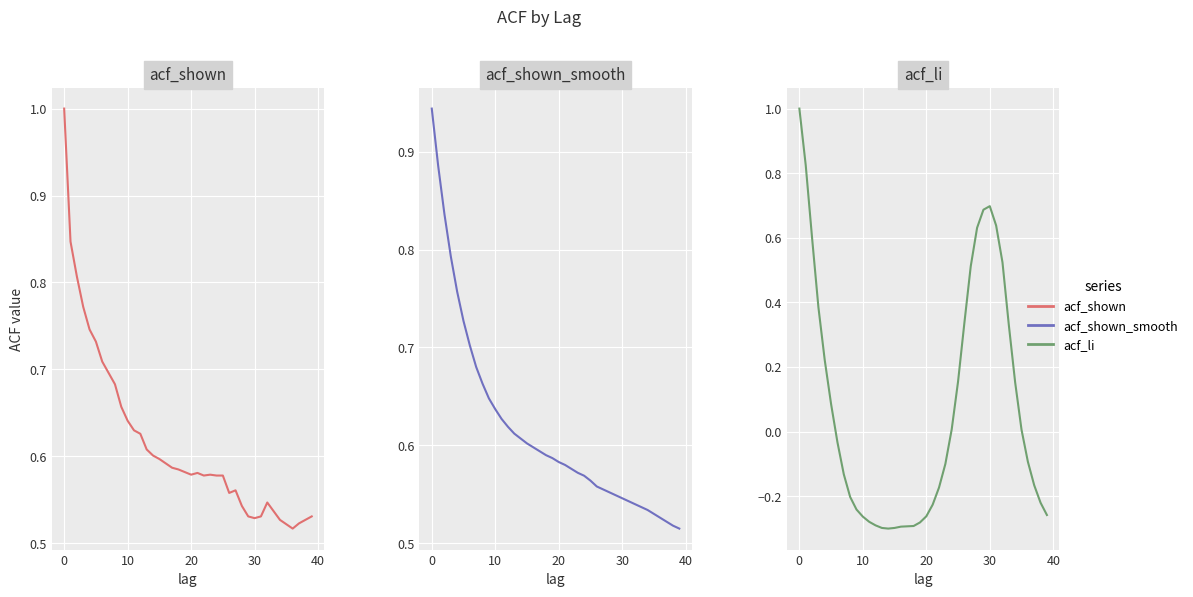

Does the chart display data point markers on the line(s)?

No